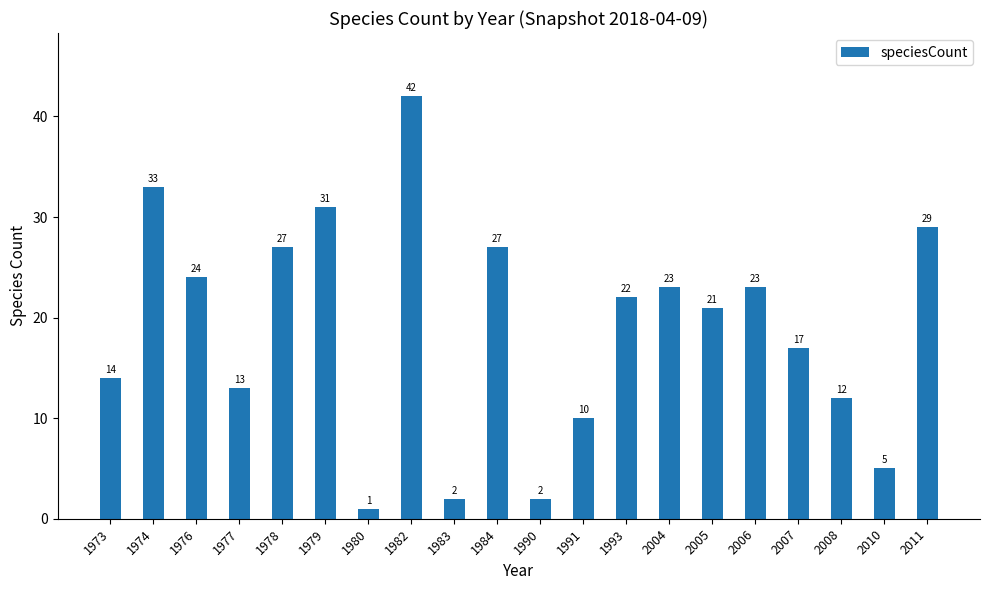

Which label corresponds to the smallest value in the chart?

1980